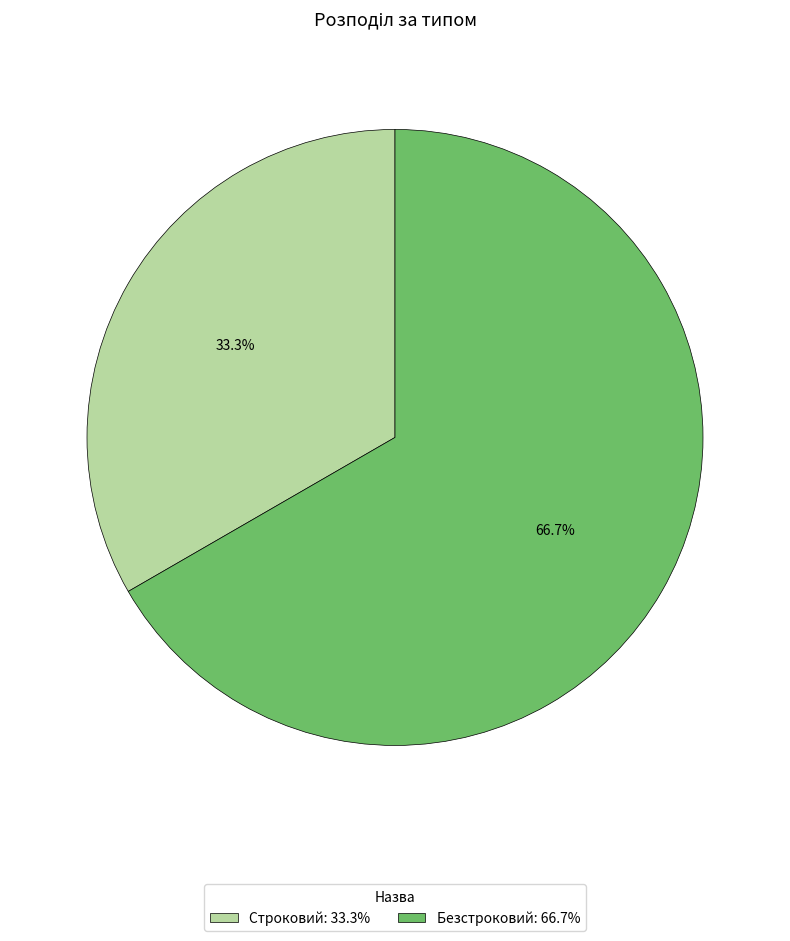

Which slice represents more than half of the pie?

Безстроковий